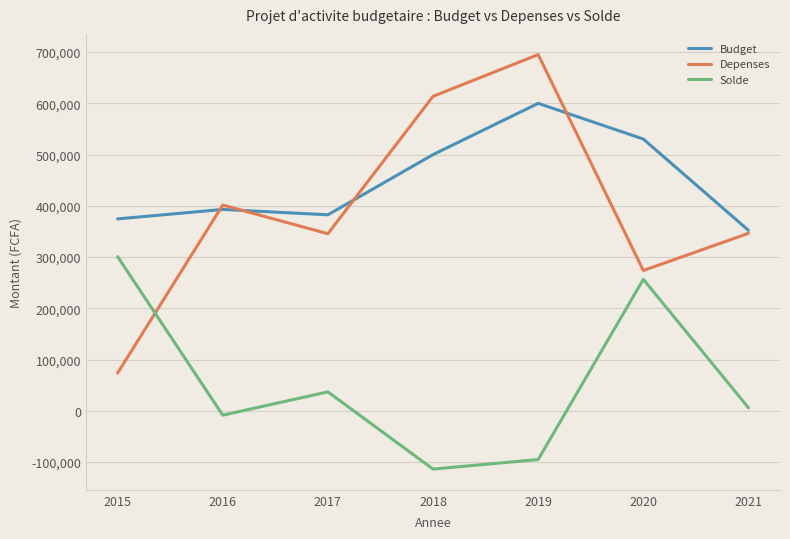

At how many categories does at least one series exceed 337930?

7